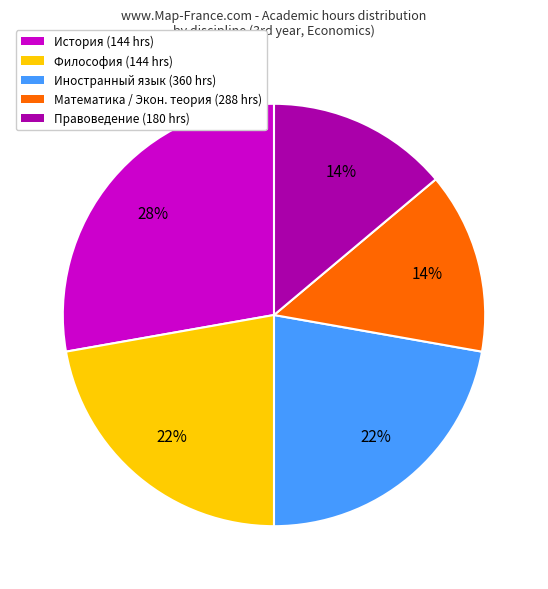

Which has a higher value, Математика / Экон. теория (288 hrs) or Философия (144 hrs)?

Философия (144 hrs)